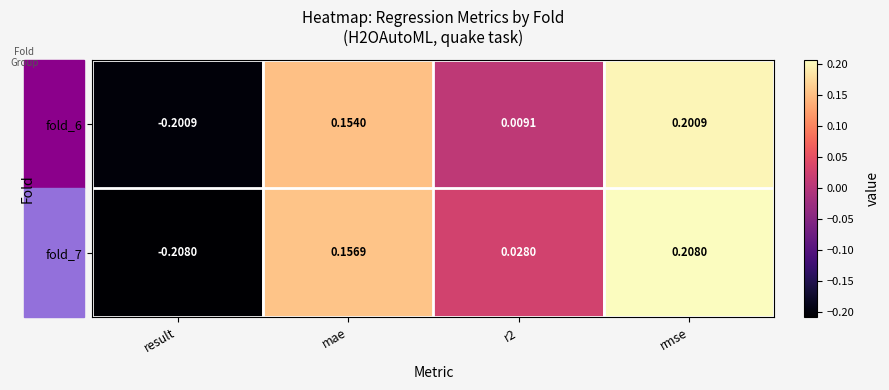

At how many categories does at least one series exceed 0?

3